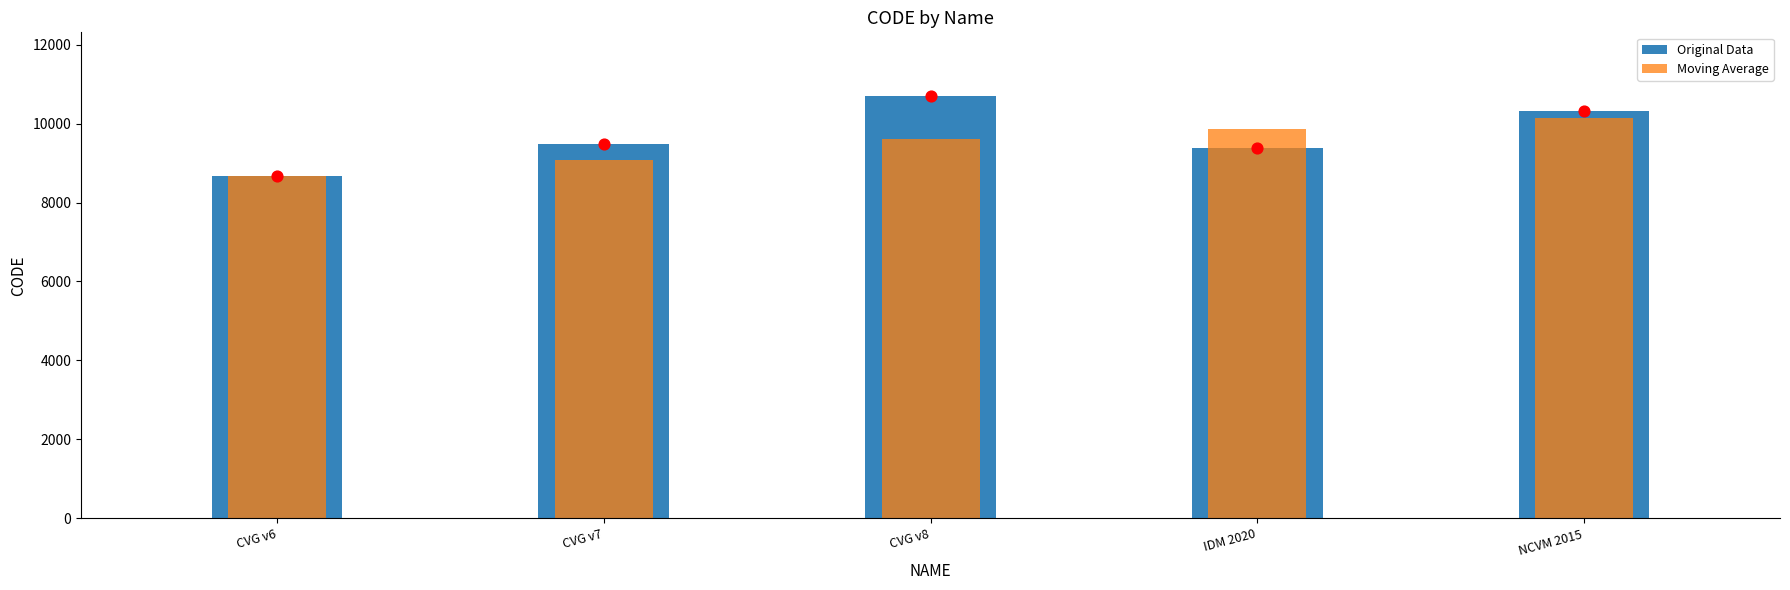

What are all the series names shown in the legend?

Original Data, Moving Average